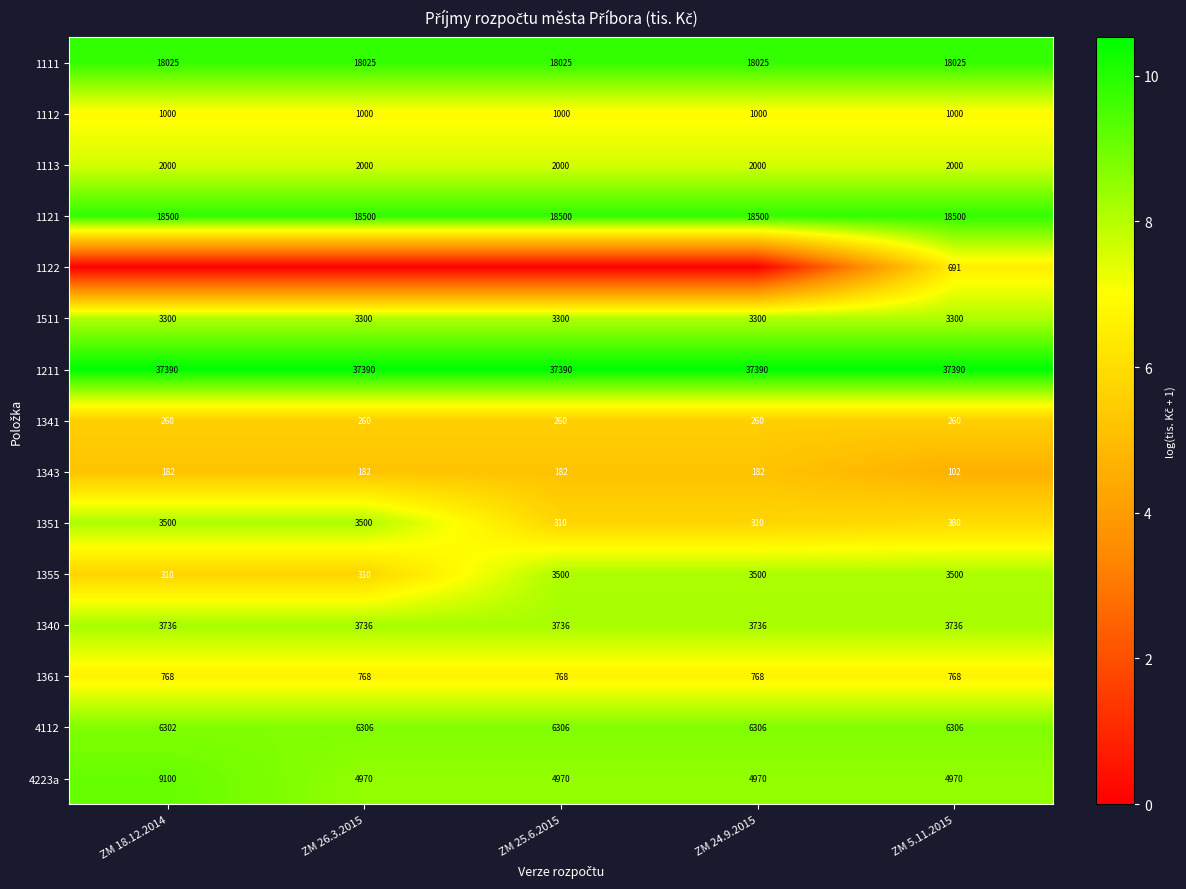

What is the total value across all series at ZM 25.6.2015?

109.6